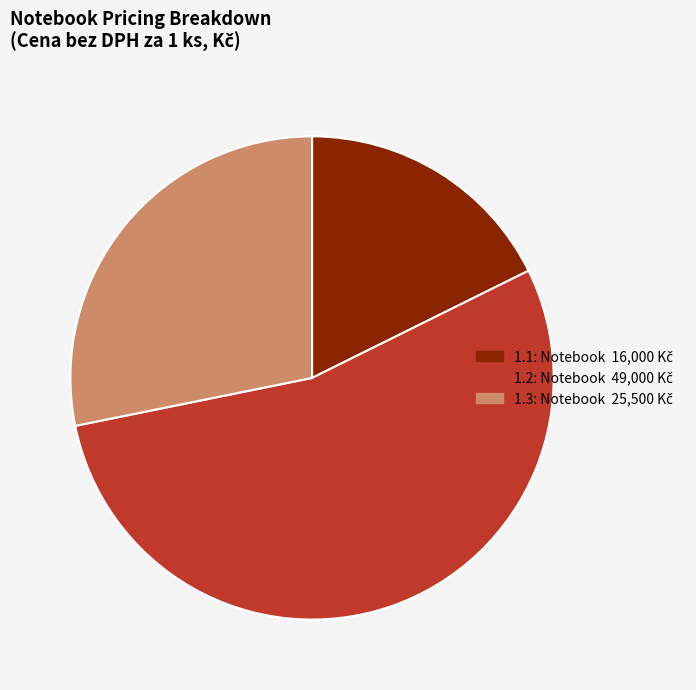

Between 1.1: Notebook and 1.3: Notebook, which is larger?

1.3: Notebook